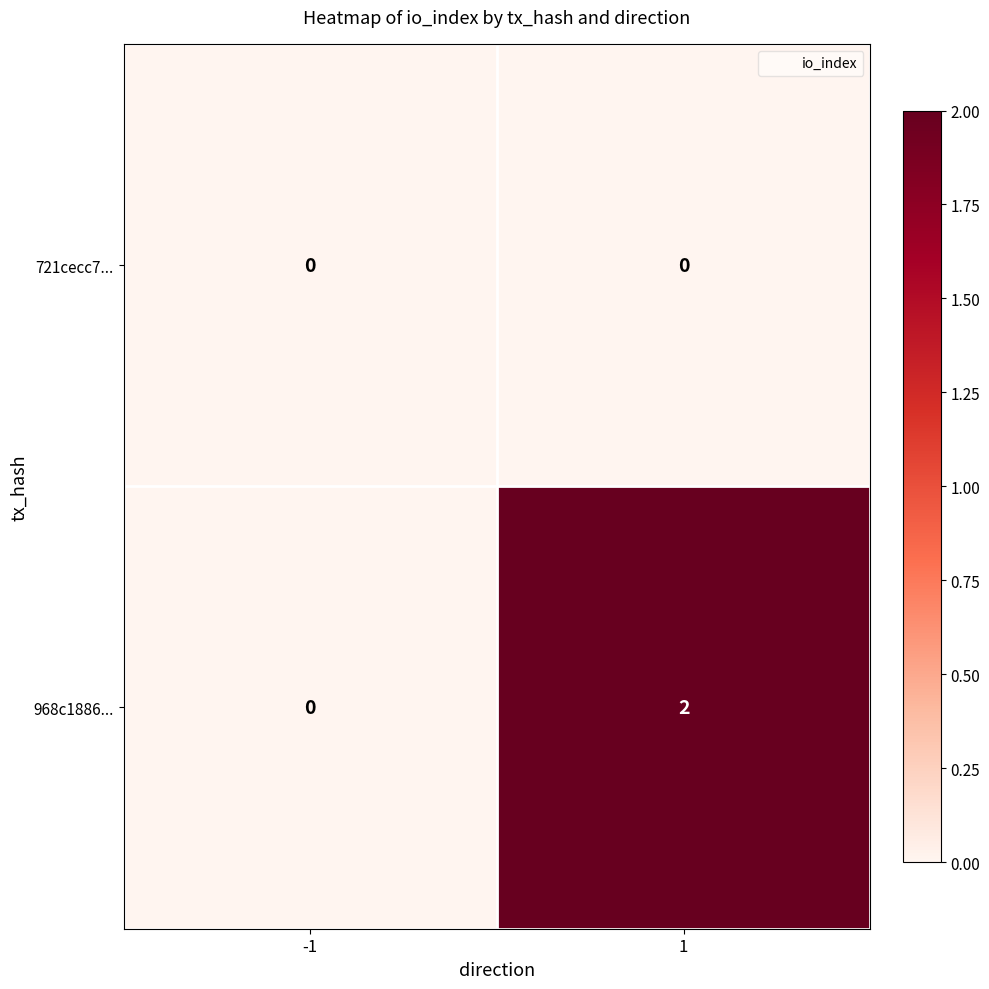

True or false: 721cecc7... has a value of 0 at 1.

True